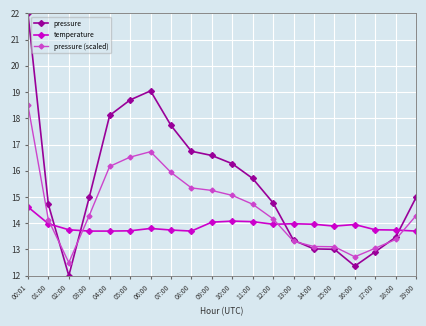

True or false: pressure (scaled) has more than 2 interior local peaks.

False